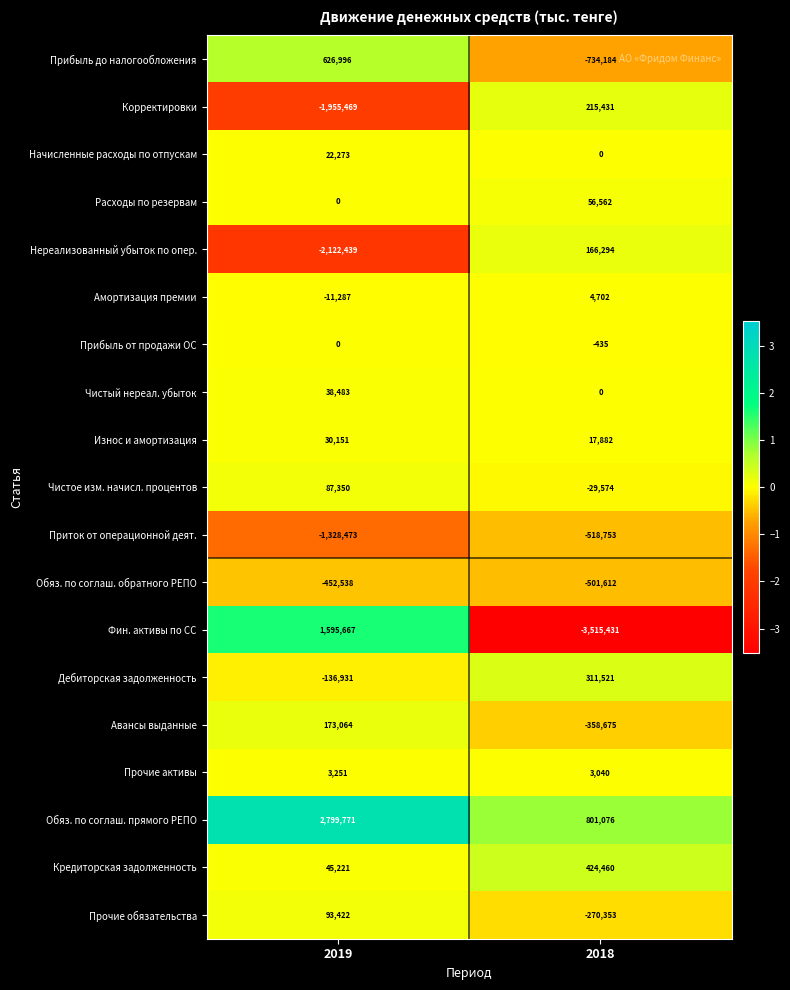

At which category does the chart reach its peak across all series?

2019